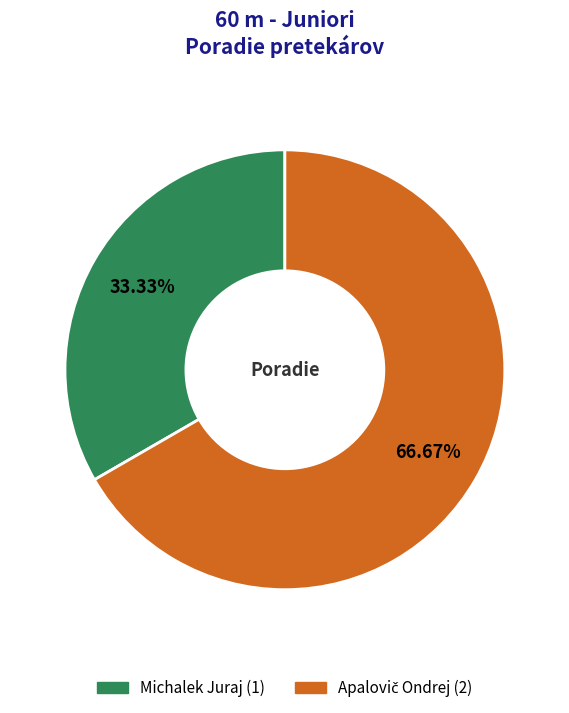

Is there any slice that represents more than half of the pie?

Yes